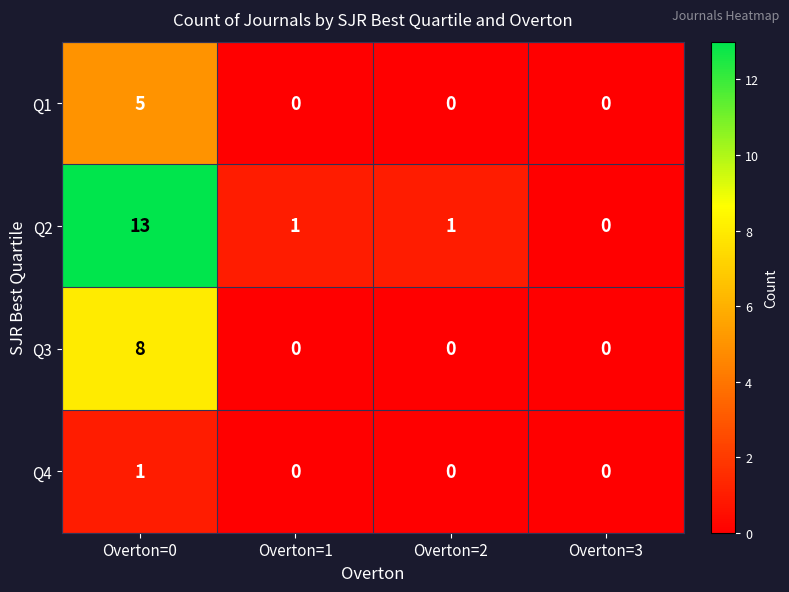

Which series has the largest total across all categories?

Q2